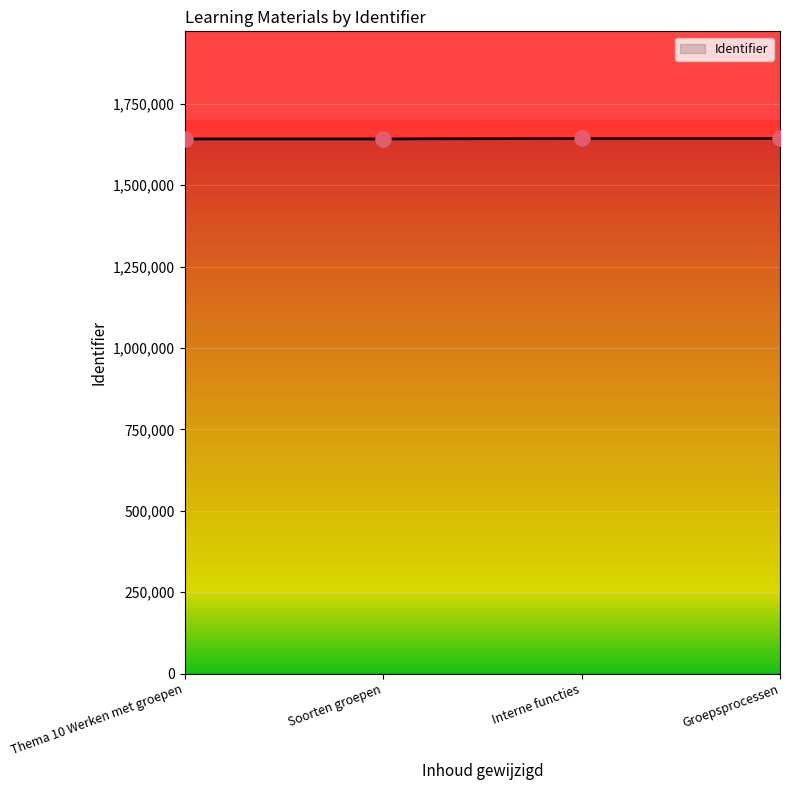

What is the minimum value shown in the chart?

1642071